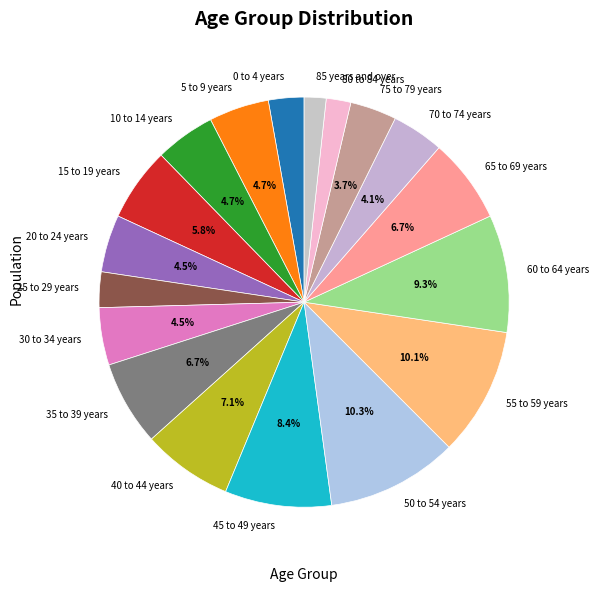

To the nearest percent, what is the difference between the 40 to 44 years and 0 to 4 years slice percentages?

4%